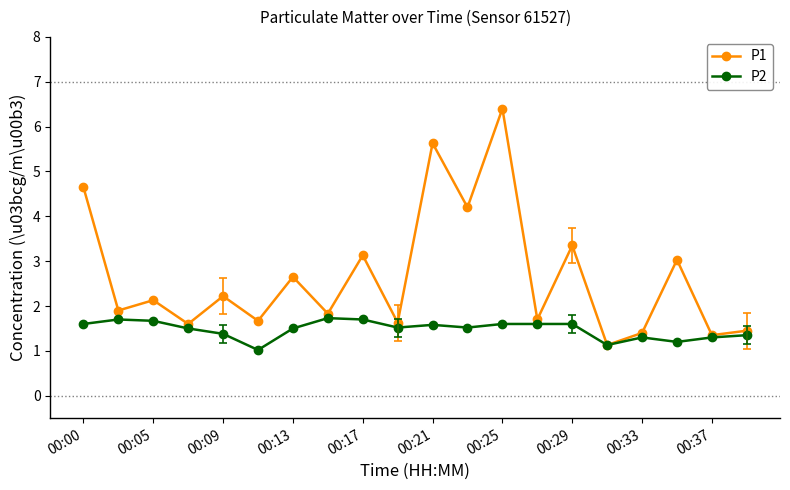

What is the highest value of the P1 series?

6.4